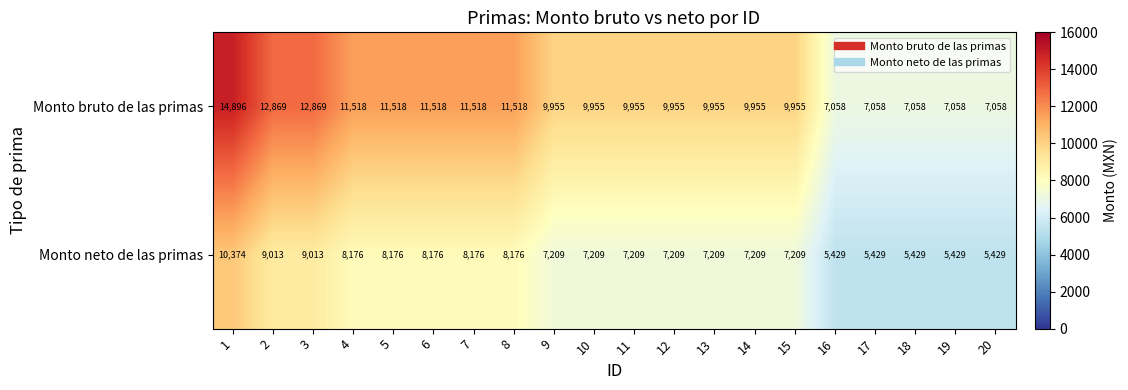

What is the spread (max minus min) of values at 4?

3342